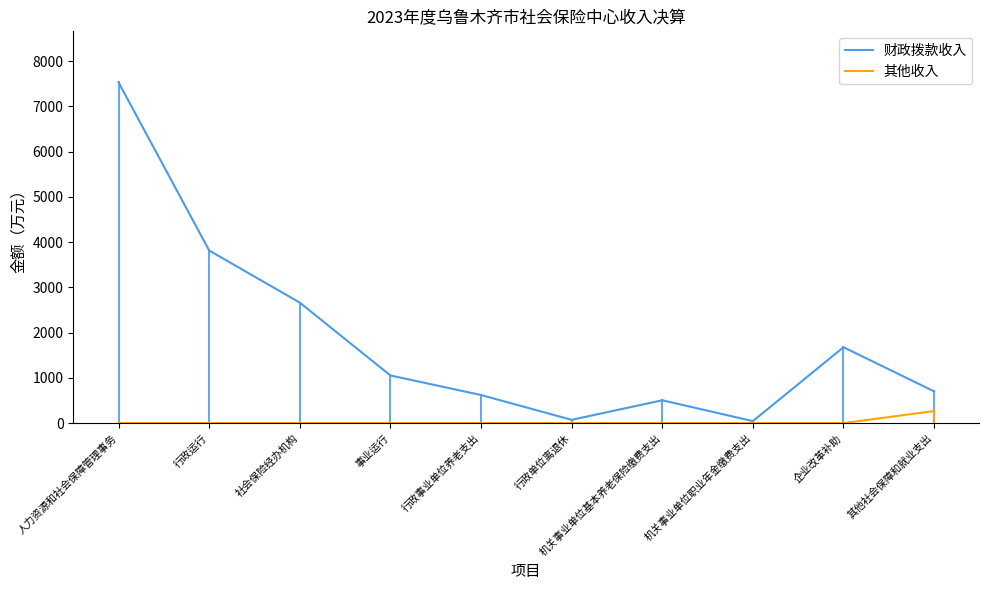

At 企业改革补助, list the series in order from smallest to largest.

其他收入, 财政拨款收入